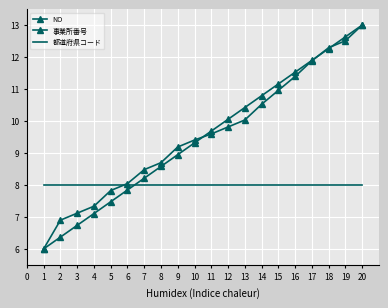

How many distinct data groups are displayed?

3